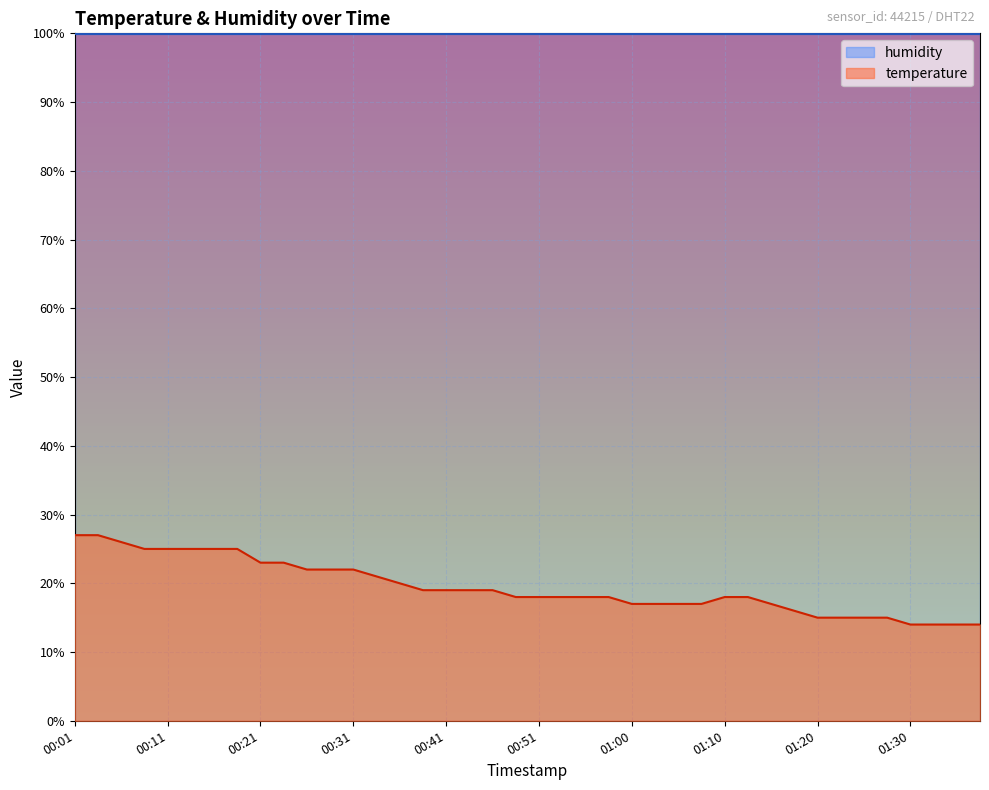

Reading right to left, transcribe all the data shown in this chart.

01:37=14	01:35=14	01:32=14	01:30=14	01:27=15	01:25=15	01:22=15	01:20=15	01:17=16	01:15=17	01:13=18	01:10=18	01:08=17	01:05=17	01:03=17	01:00=17	00:58=18	00:55=18	00:53=18	00:51=18	00:48=18	00:46=19	00:43=19	00:41=19	00:38=19	00:36=20	00:33=21	00:31=22	00:28=22	00:26=22	00:23=23	00:21=23	00:19=25	00:16=25	00:14=25	00:11=25	00:09=25	00:06=26	00:04=27	00:01=27